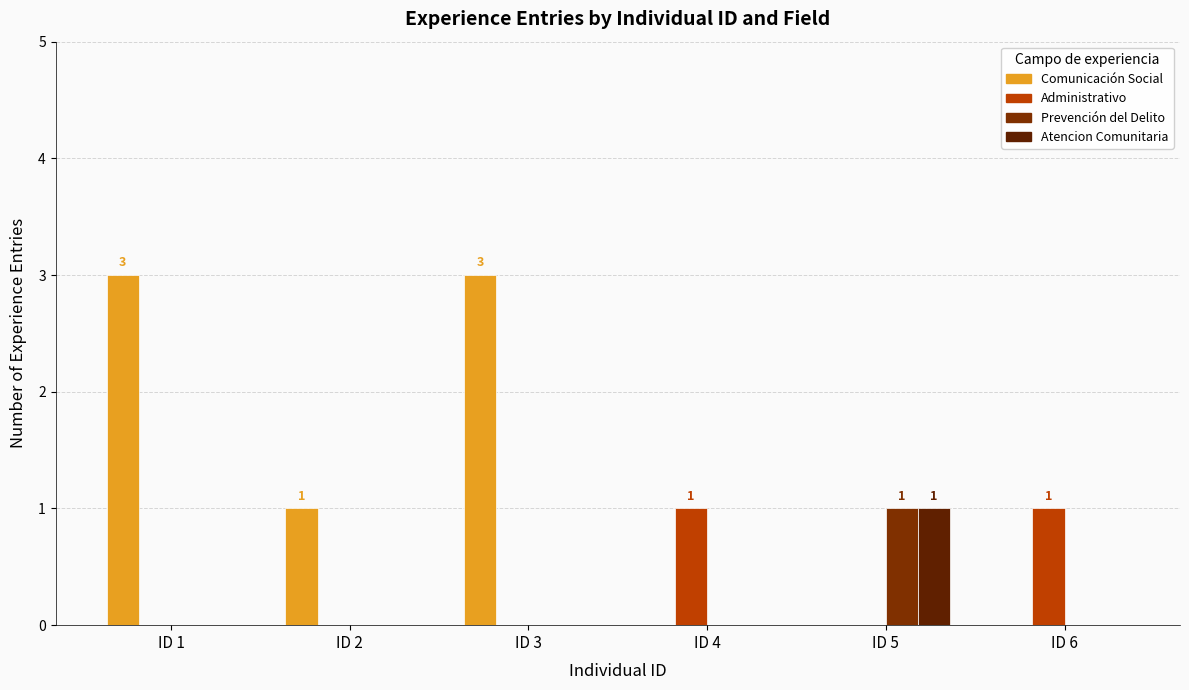

How many data points does each series have?

6